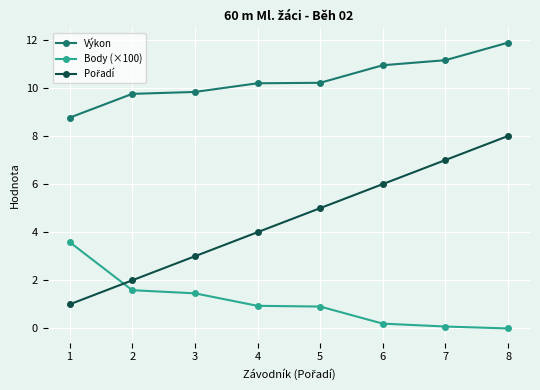

What is the total value across all series at 5?

16.1